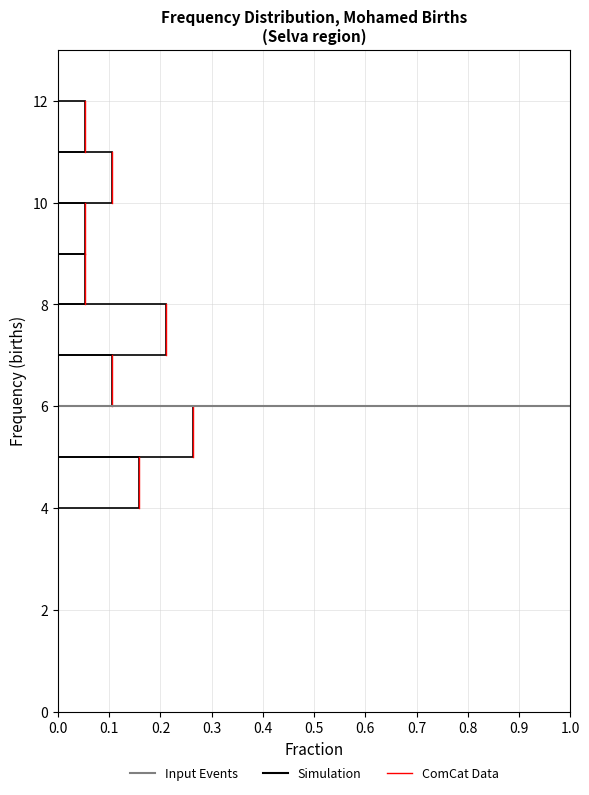

Reading bottom to top, transcribe this chart: for each bar, give the range it covers on the y-axis and its length. The values are not printed on the chart, so give them approximately, as read against the axis.

0 to 1: 0
1 to 2: 0
2 to 3: 0
3 to 4: 0
4 to 5: 0.16
5 to 6: 0.26
6 to 7: 0.11
7 to 8: 0.21
8 to 9: 0.05
9 to 10: 0.05
10 to 11: 0.11
11 to 12: 0.05